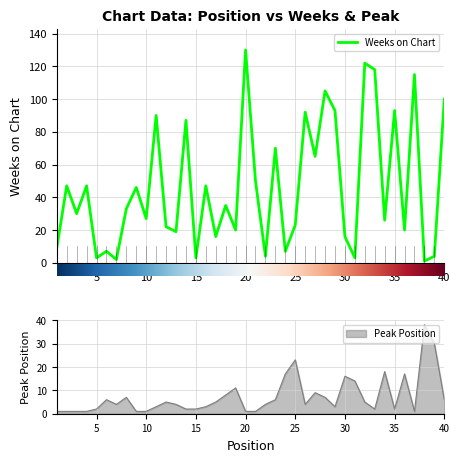

Between which two adjacent categories do Weeks on Chart and Peak Position first intersect?

6 and 7